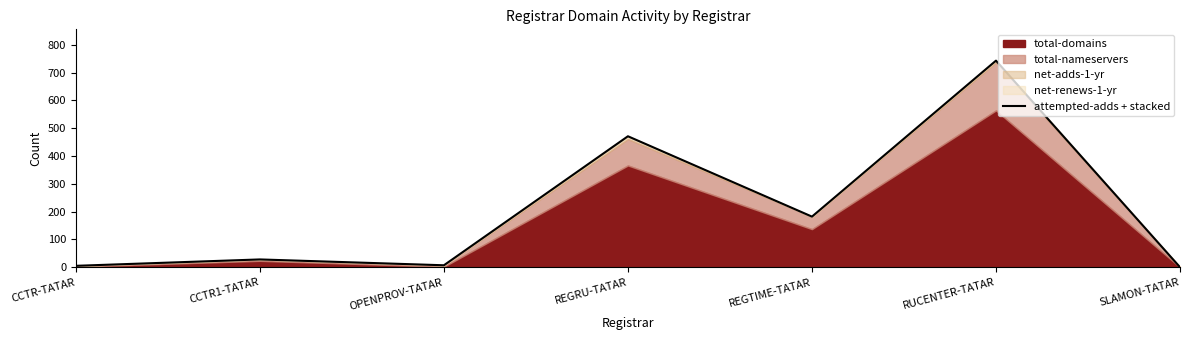

What is the value of the 6th point from the left?

743